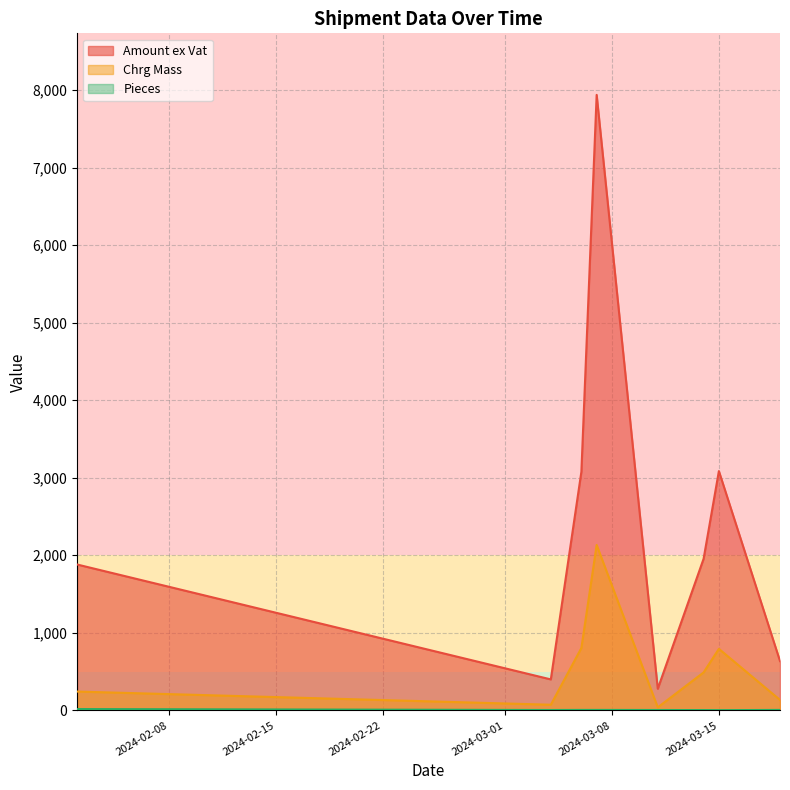

Where is the first local minimum for Pieces?

2024-03-04